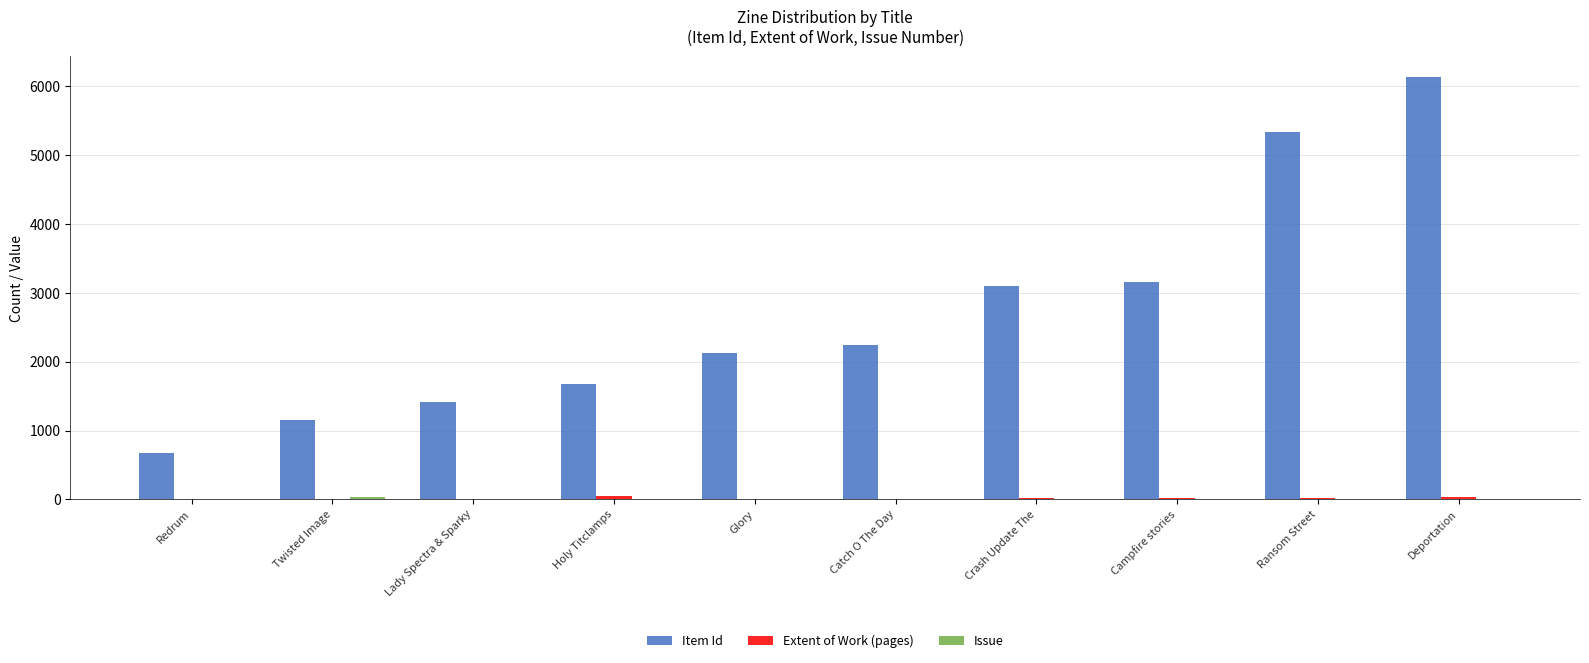

Is it true that Item Id equals 349 at Twisted Image?

False